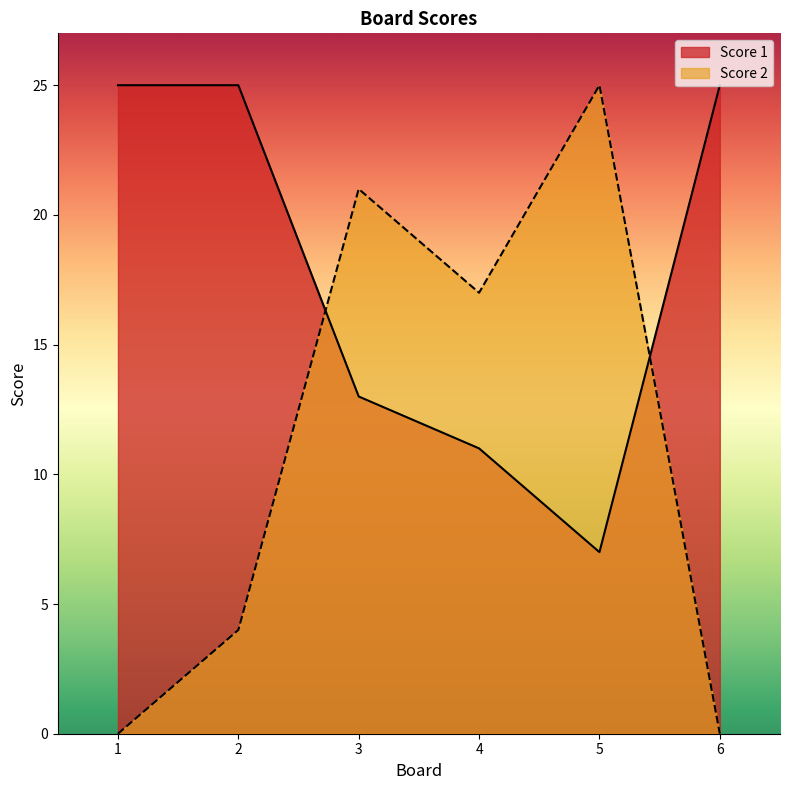

Is the value of Score 2 at 5 greater than the value of Score 1 at 5?

Yes